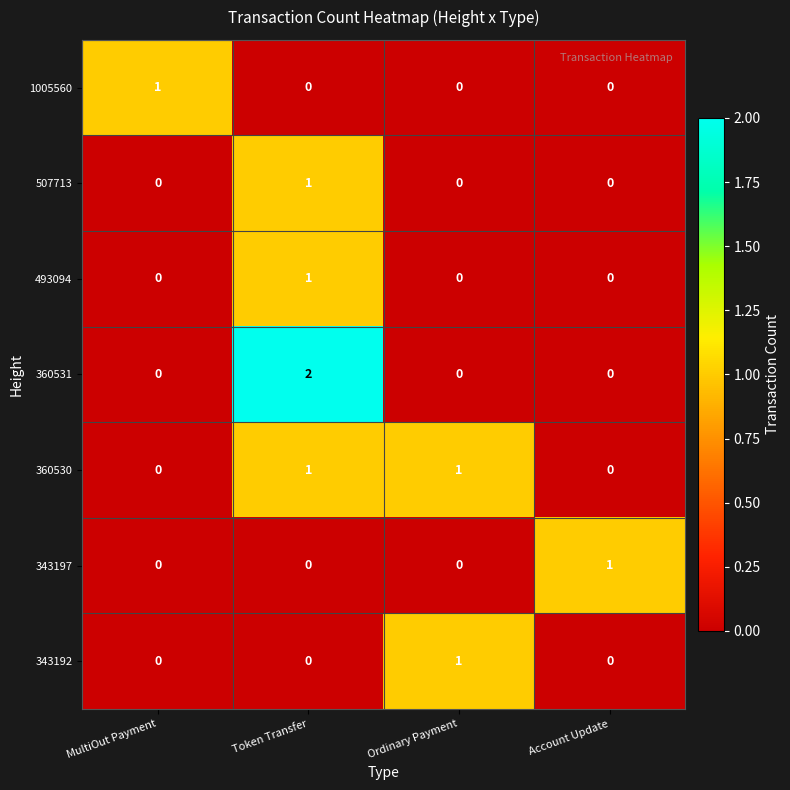

True or false: 507713 has a value of 0 at Ordinary Payment.

True